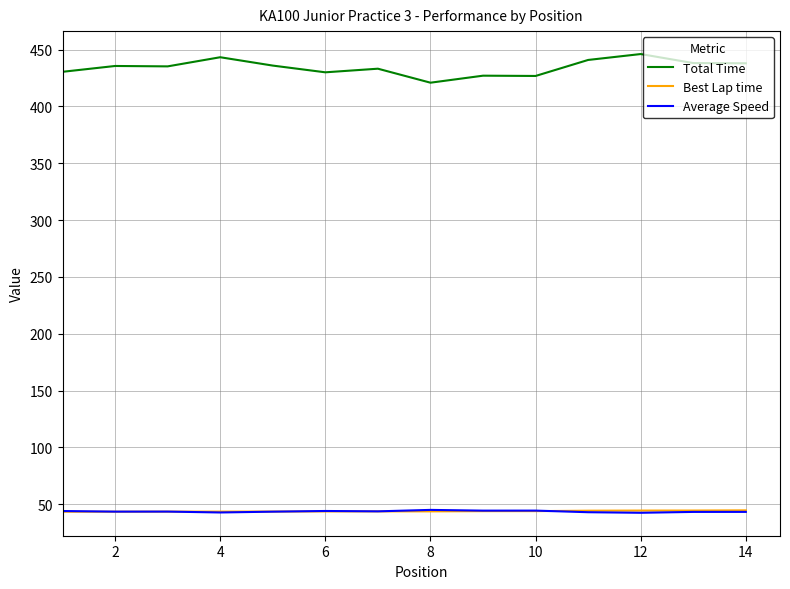

In Average Speed, how many points are lower than both neighbors (excluding endpoints)?

5